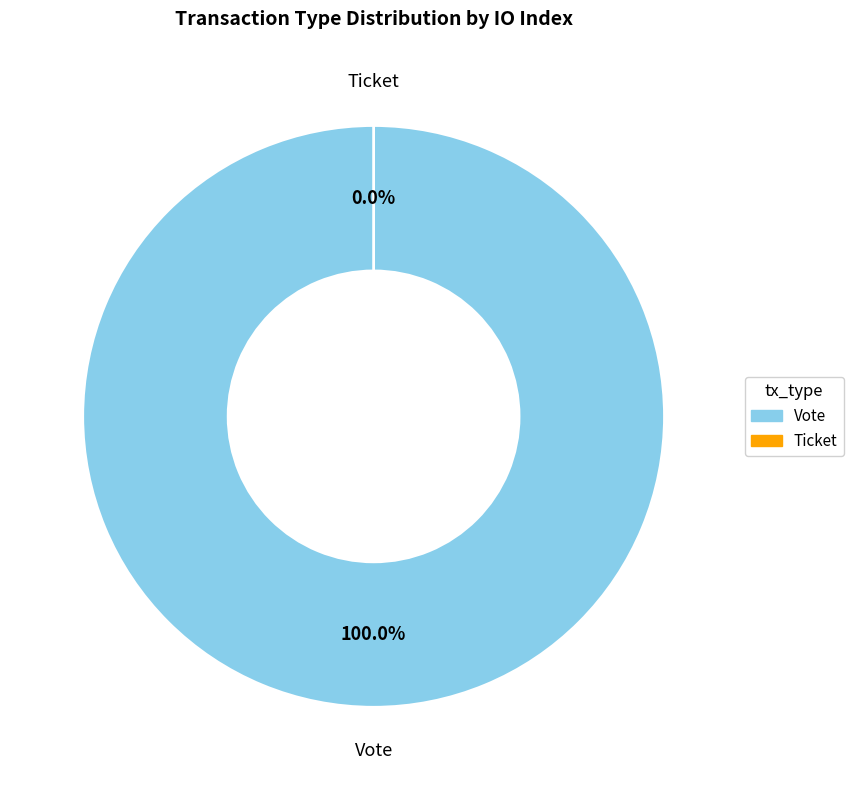

Which has a higher value, Vote or Ticket?

Vote